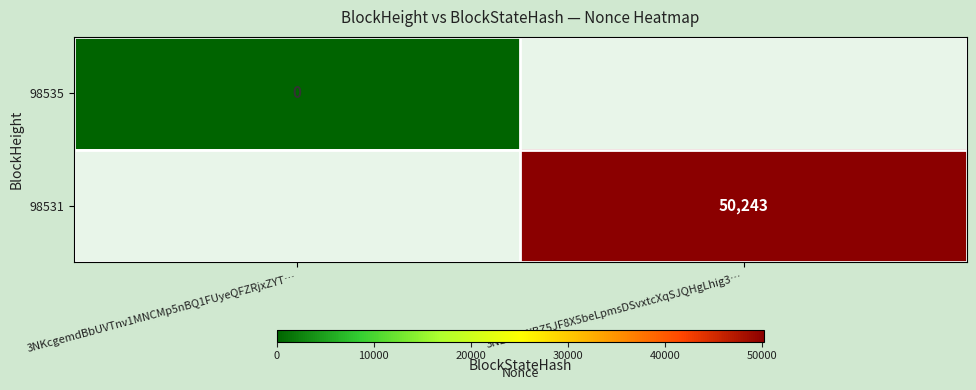

Is it true that 98531 equals 83800 at 3NLonxWBZ5JF8X5beLpmsDSvxtcXqSJQHgLhig3…?

False